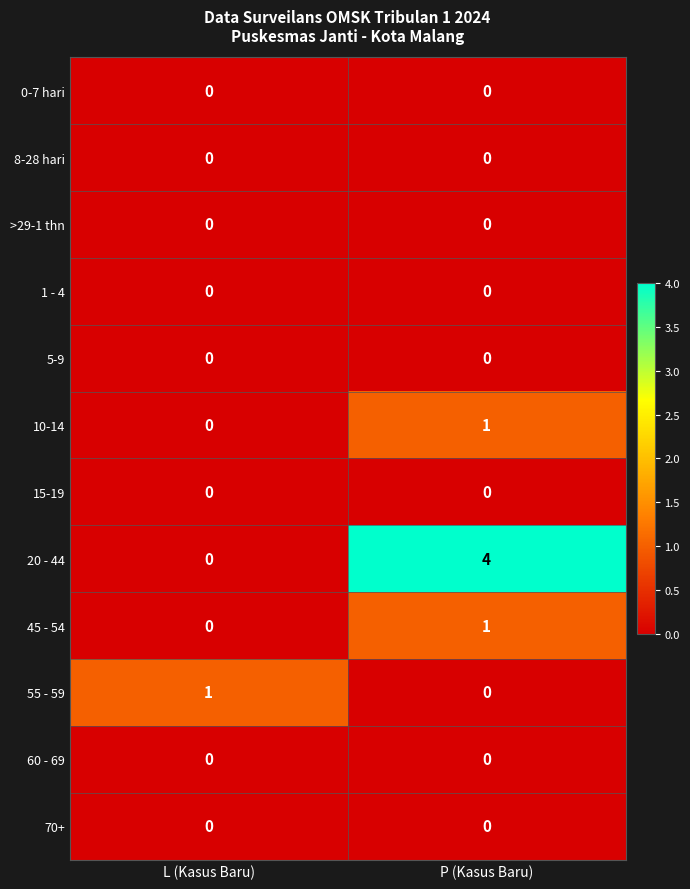

Rank the categories by 20 - 44 value from highest to lowest.

P (Kasus Baru), L (Kasus Baru)